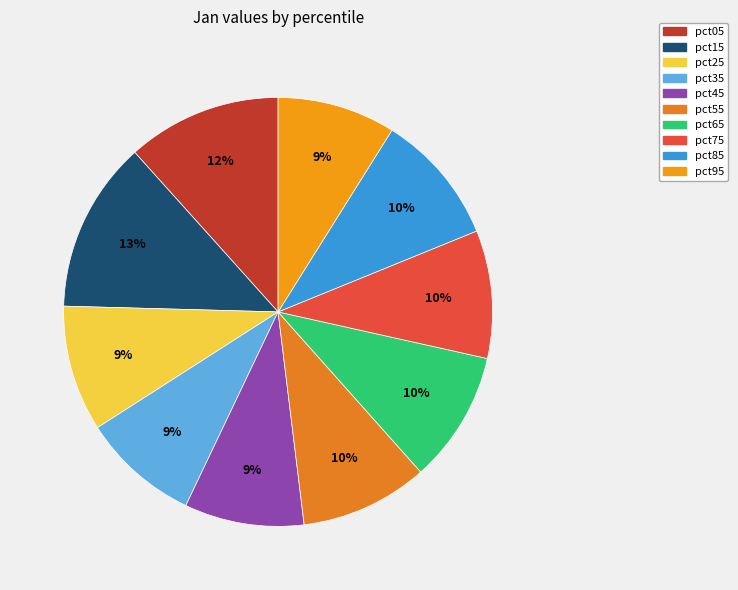

The pct55 slice represents 10% of the pie. True or false?

True